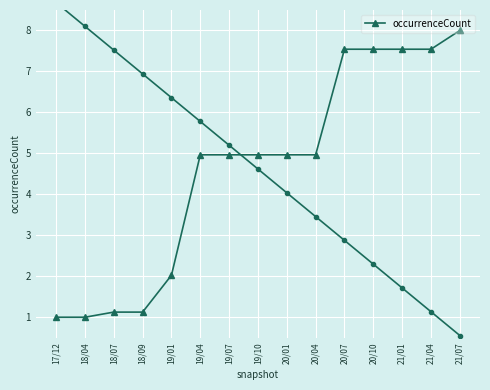

Is it true that the value at 19/10 is 5.0?

True